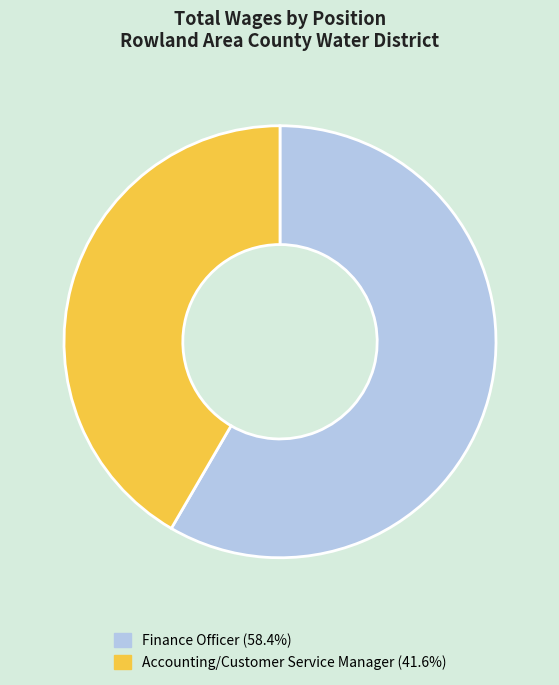

Which slice is the smallest?

Accounting/Customer Service Manager